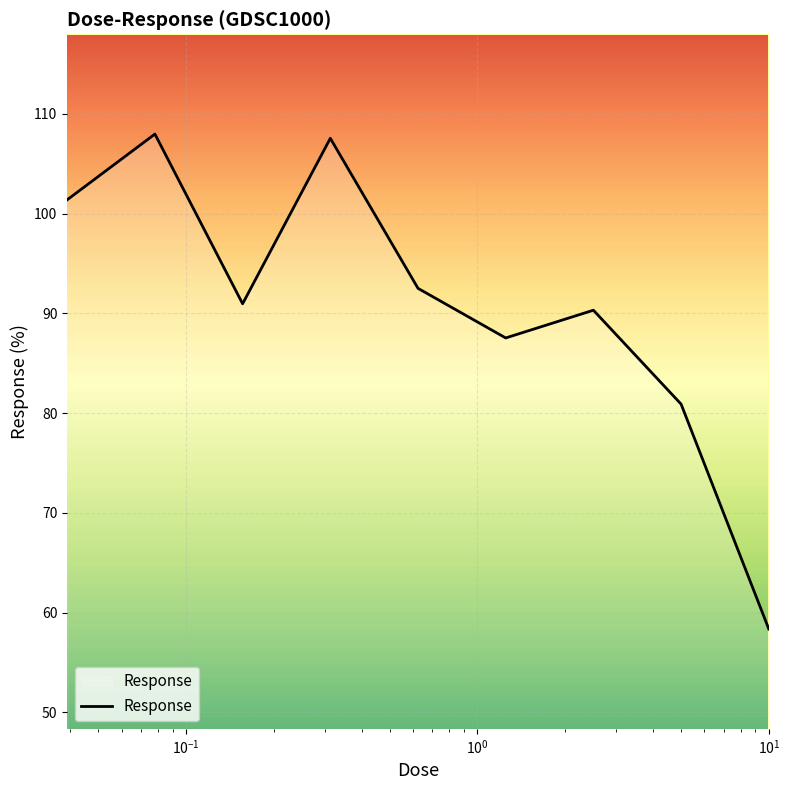

What is the difference between the maximum and minimum values?

49.6